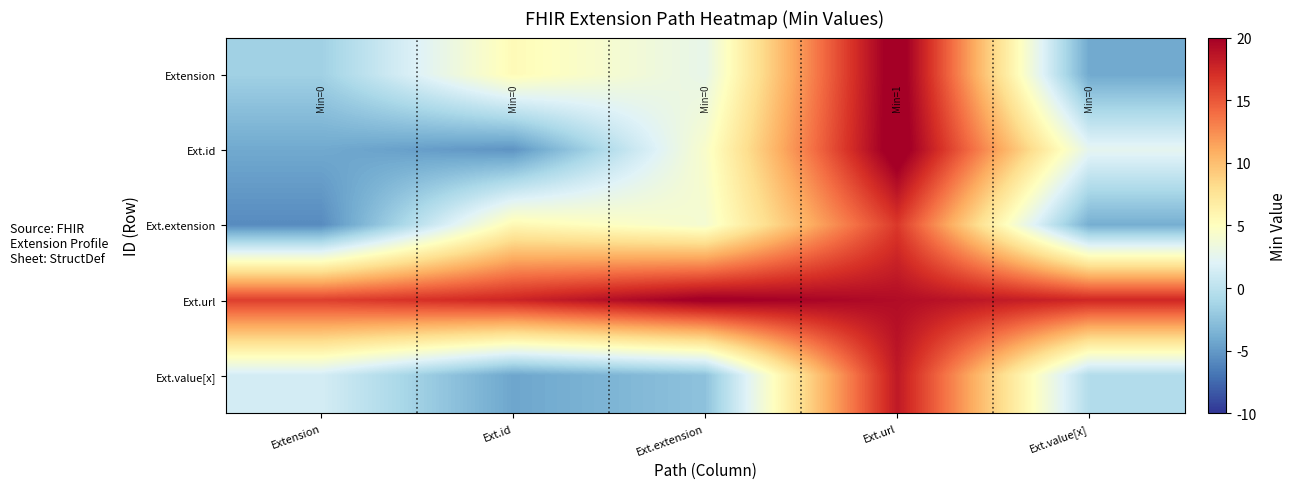

Rank the series by their maximum value, from highest to lowest.

Ext.id, Extension, Ext.url, Ext.value[x], Ext.extension